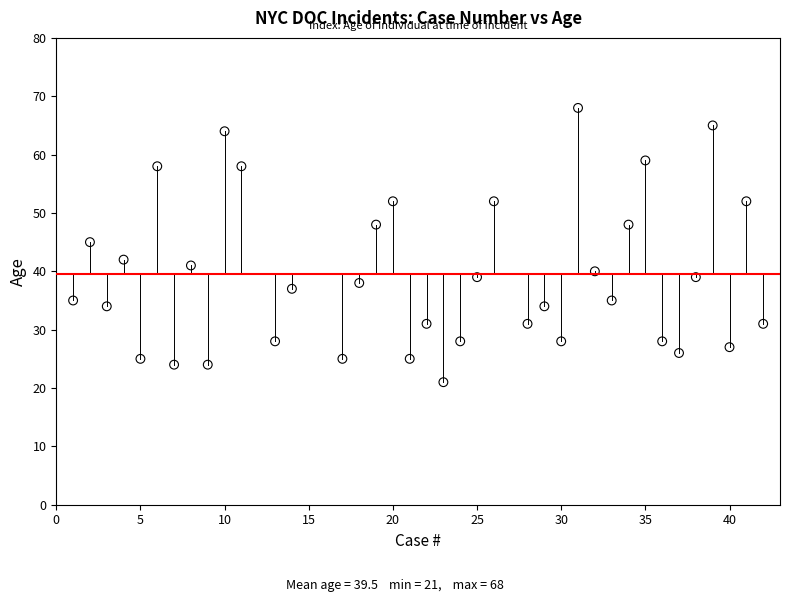

What is the range of X values (max minus min)?

41